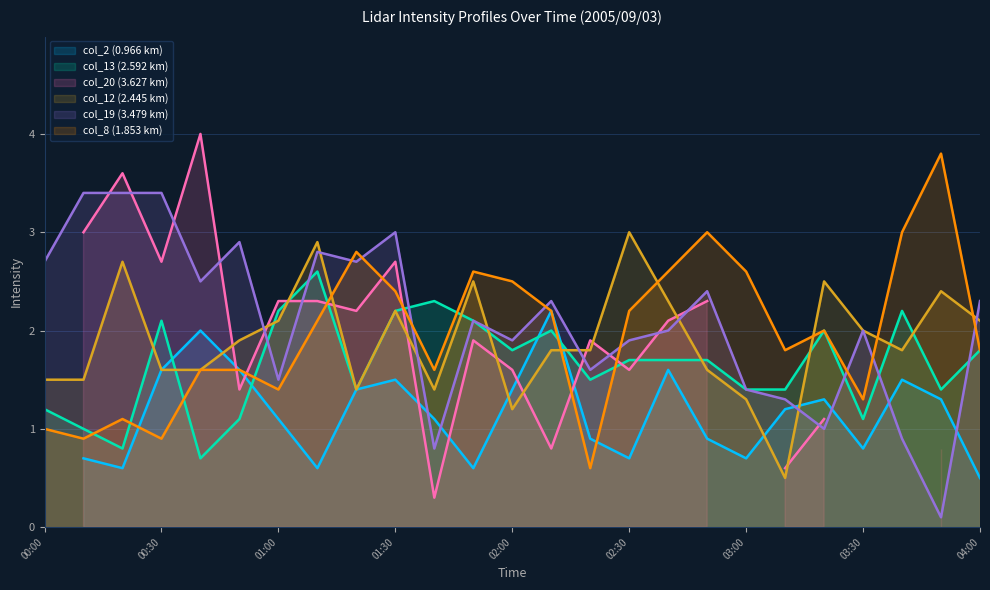

Between 01:50 and 02:00, which series saw the biggest shift?

col_12